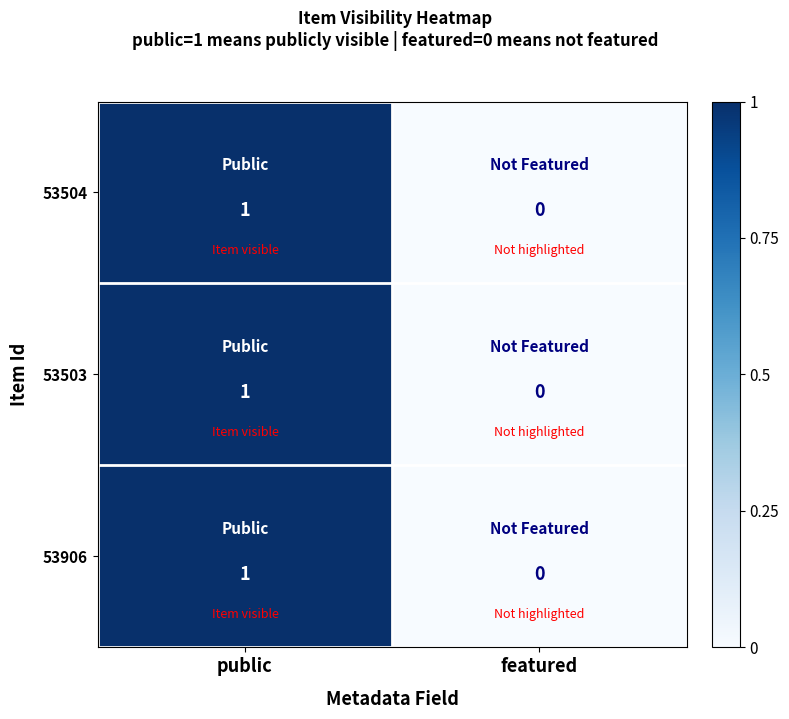

Which category has the lowest value across all series?

featured